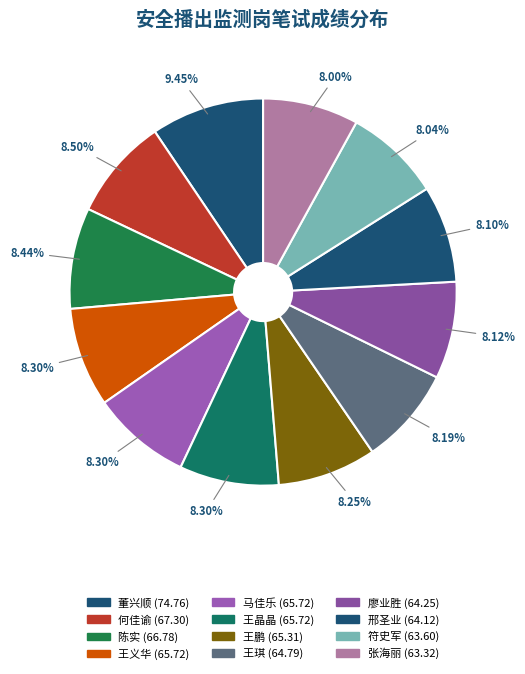

Count the number of slices in the pie.

12